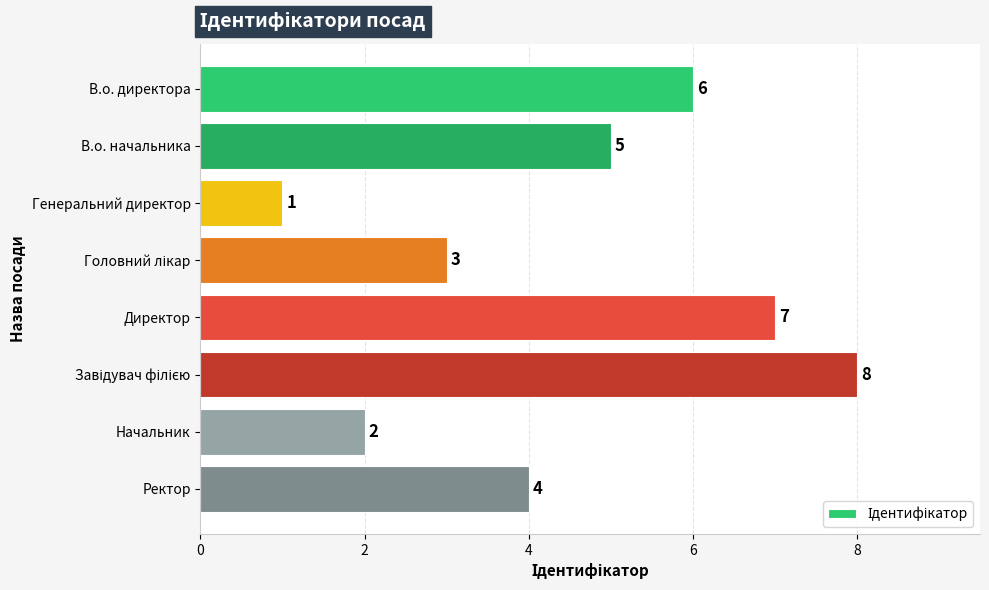

Reading top to bottom, transcribe all the data shown in this chart.

6	5	1	3	7	8	2	4